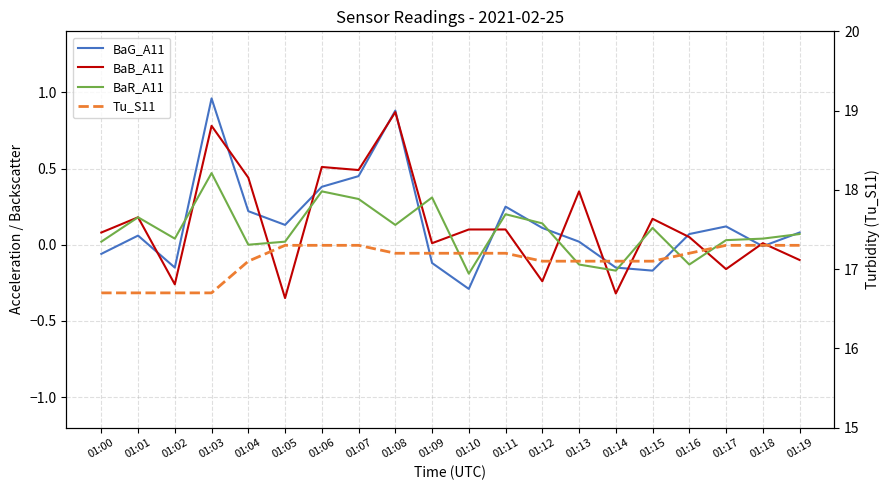

List the labels in order of BaG_A11 value, largest first.

01:03, 01:08, 01:07, 01:06, 01:11, 01:04, 01:05, 01:17, 01:12, 01:19, 01:16, 01:01, 01:13, 01:18, 01:00, 01:09, 01:02, 01:14, 01:15, 01:10